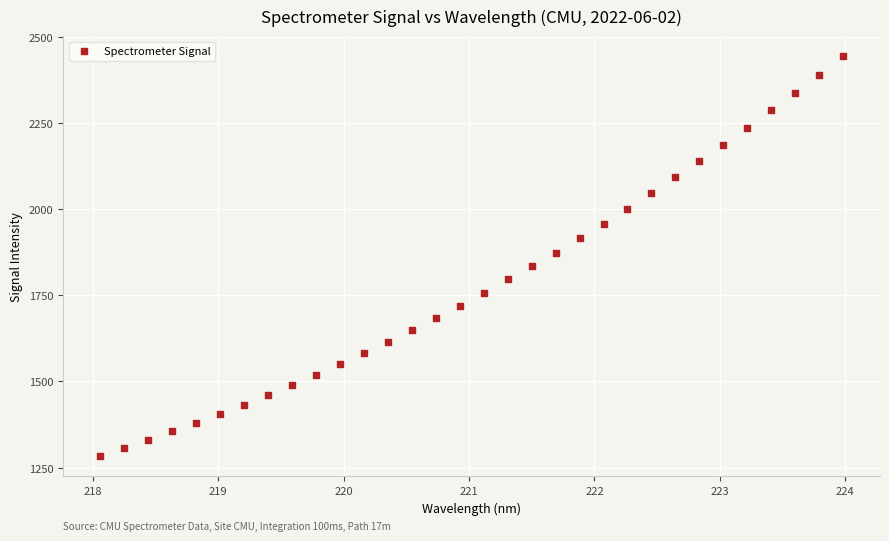

What is the range of X values (max minus min)?

5.9